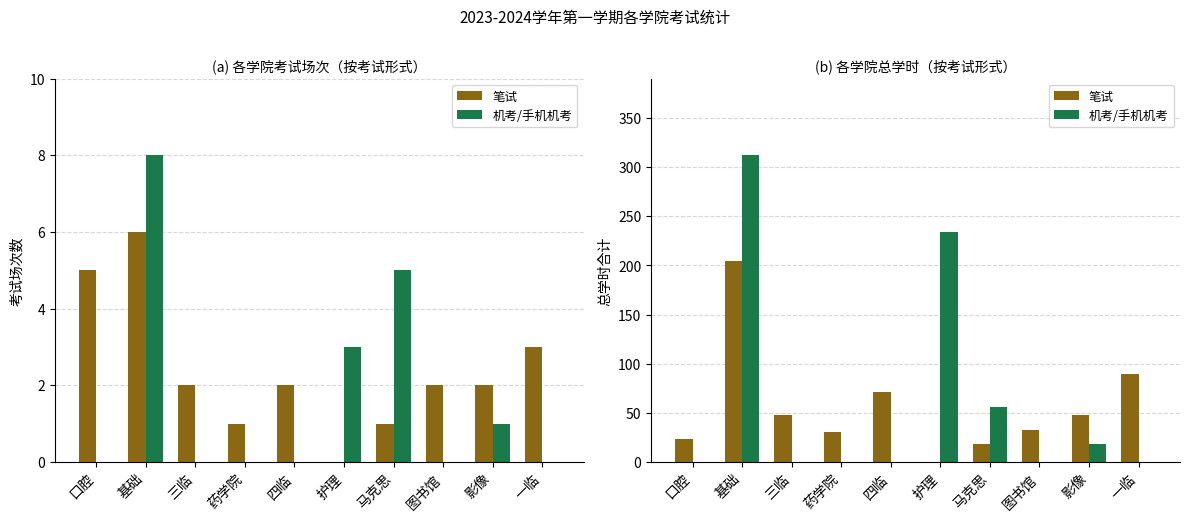

Which series has the widest spread of values?

机考/手机机考